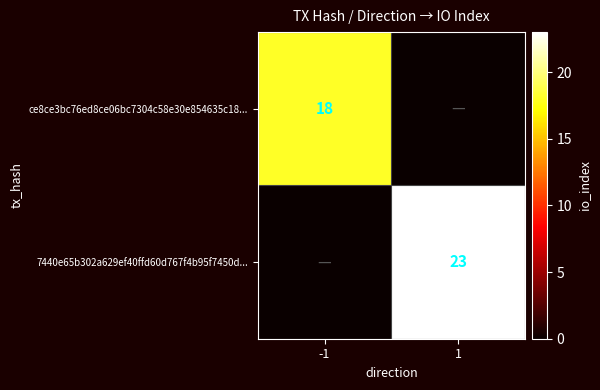

Is it true that ce8ce3bc76ed8ce06bc7304c58e30e854635c18... equals 18 at -1?

True